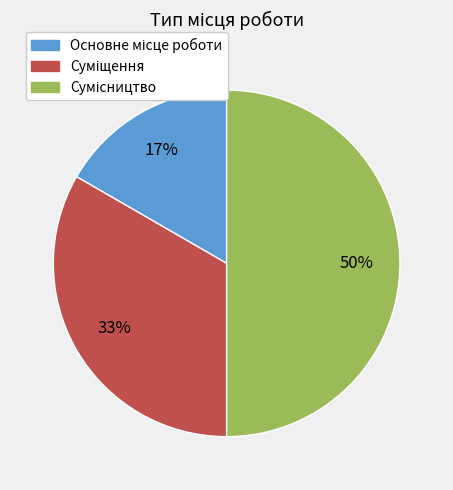

To the nearest percent, what is the average slice percentage?

33%